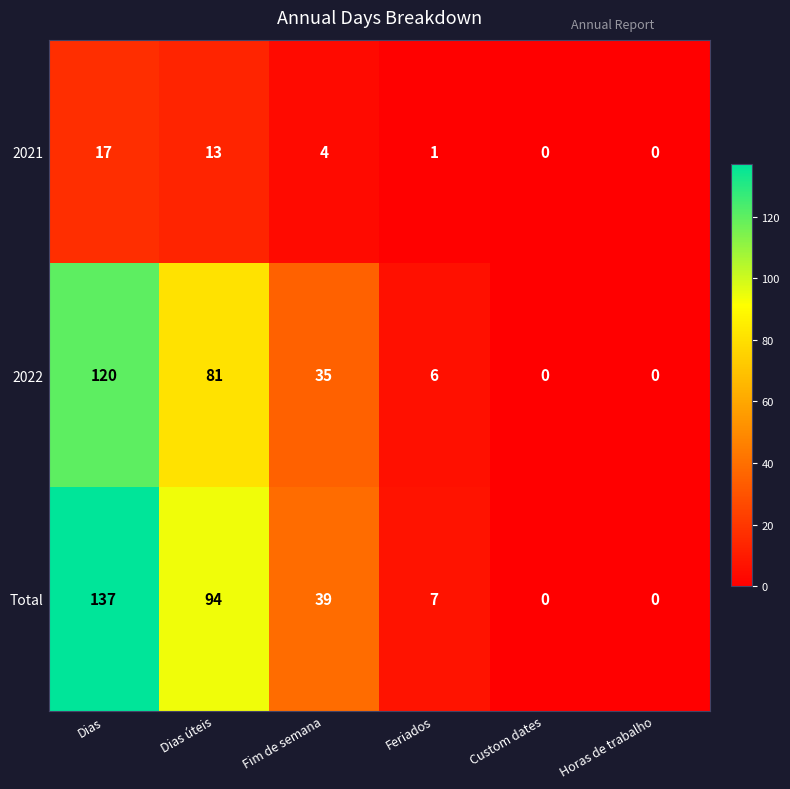

What is the difference between the maximum and minimum values in the Total series?

137